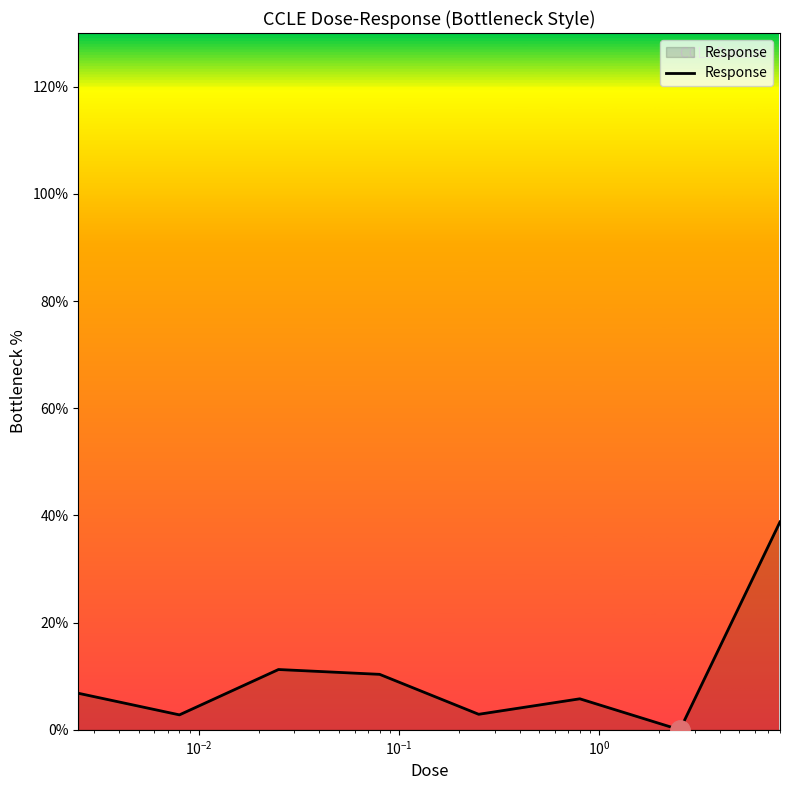

What is the maximum value shown in the chart?

38.8